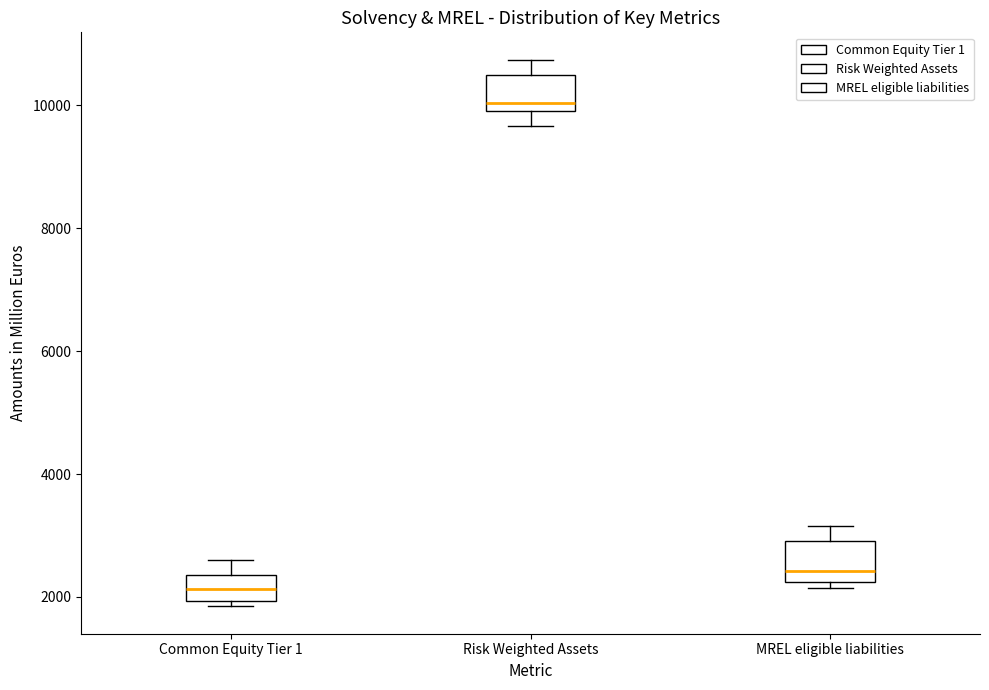

Reading left to right, transcribe this box plot: for each box, give where its median line is, the range the box spans, and where its two whiskers end, as read against the y-axis. The values are not printed on the chart, so give them approximately, as read against the axis.

Common Equity Tier 1: median 2200, box 2000 to 2400, whiskers 1800 to 2600
Risk Weighted Assets: median 10000 (just above the box's lower edge), box 10000 to 10400, whiskers 9600 to 10800
MREL eligible liabilities: median 2400, box 2200 to 3000, whiskers 2200 (just below the box's lower edge) to 3200